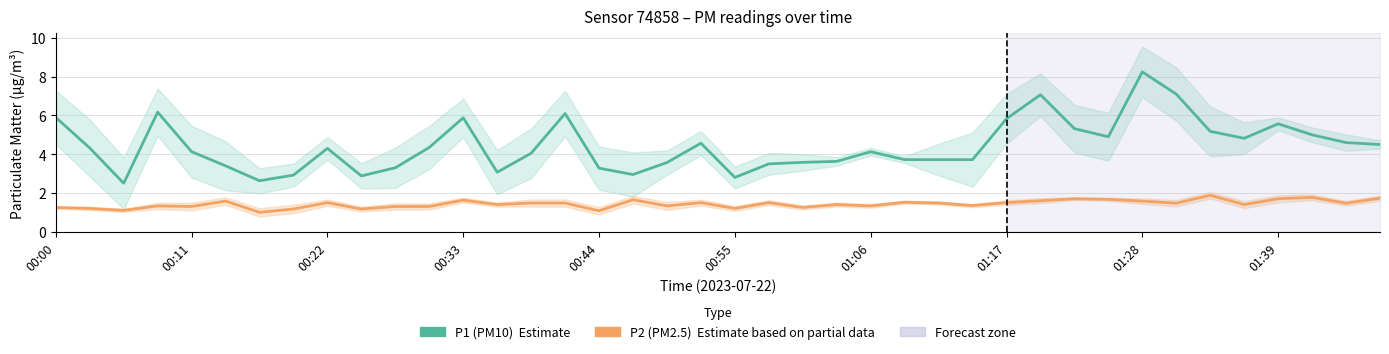

What is the spread (max minus min) of values at 18?

2.2